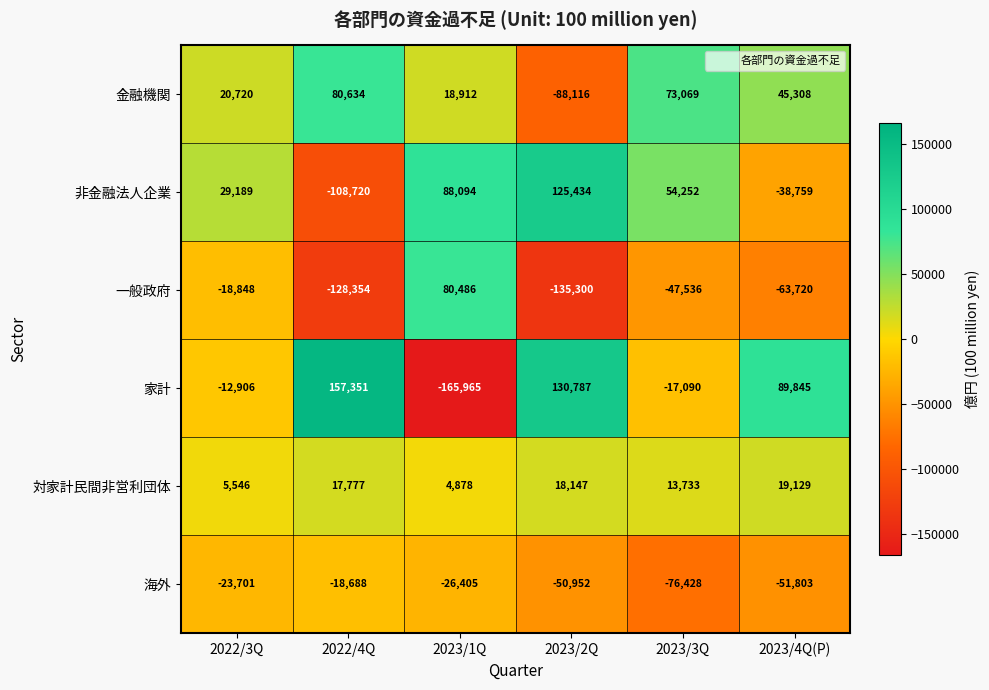

List the labels in order of 家計 value, smallest first.

2023/1Q, 2023/3Q, 2022/3Q, 2023/4Q(P), 2023/2Q, 2022/4Q